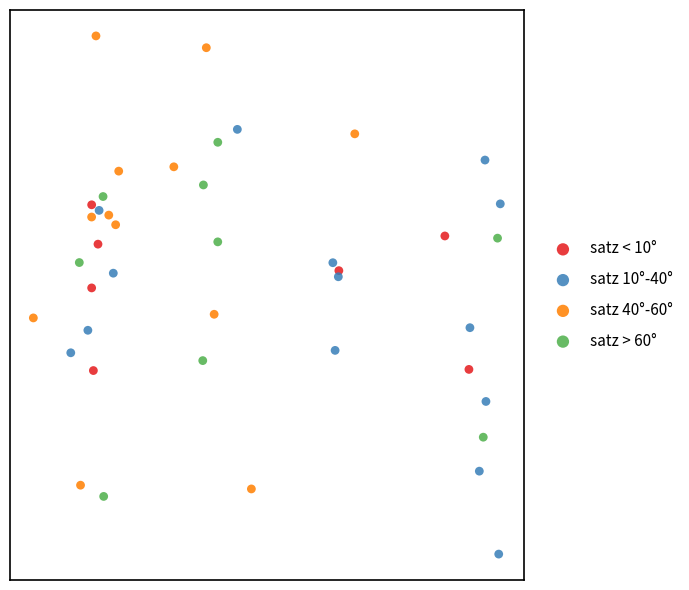

What are all the series names shown in the legend?

satz < 10°, satz 10°-40°, satz 40°-60°, satz > 60°